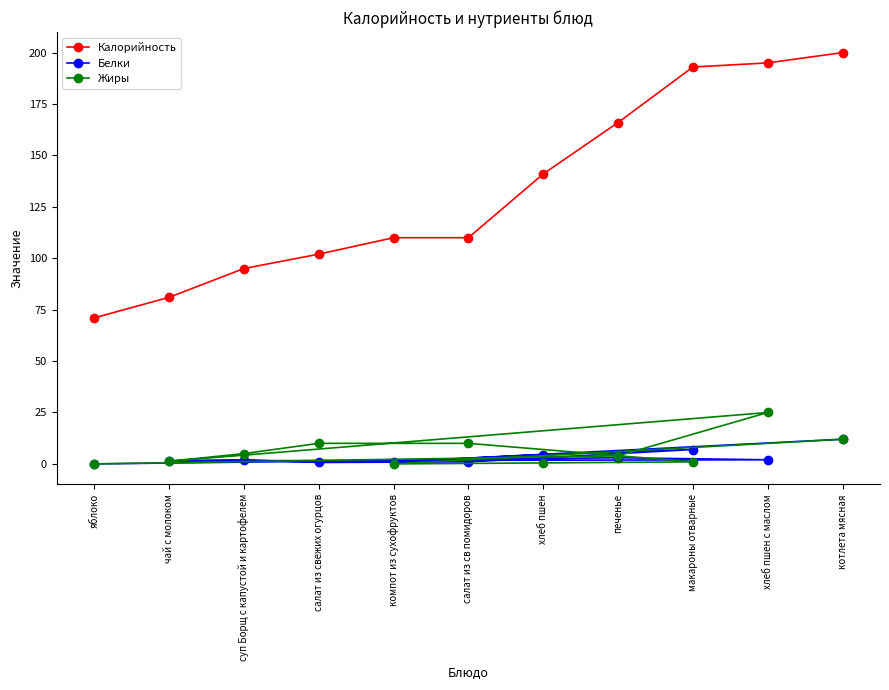

What is the highest value of the Белки series?

12.0